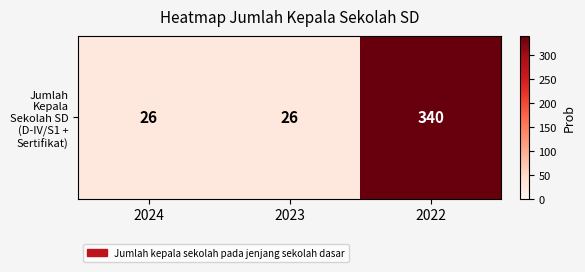

Reading left to right, what are all the values shown in this chart?

2024=26	2023=26	2022=340